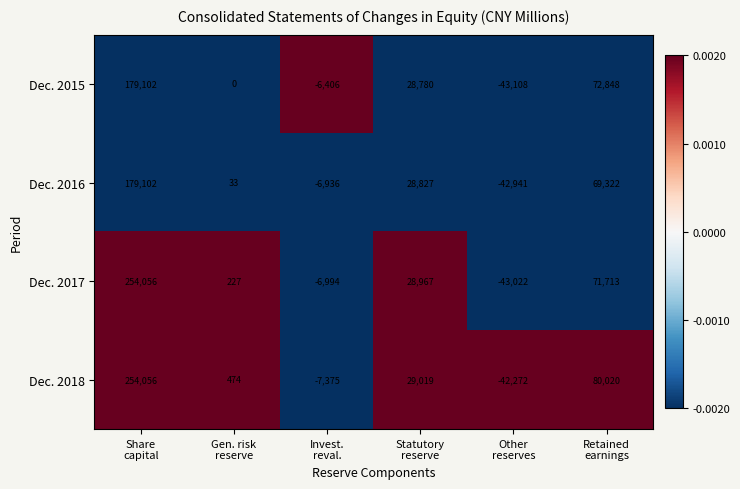

Which series has the widest spread of values?

Dec. 2017